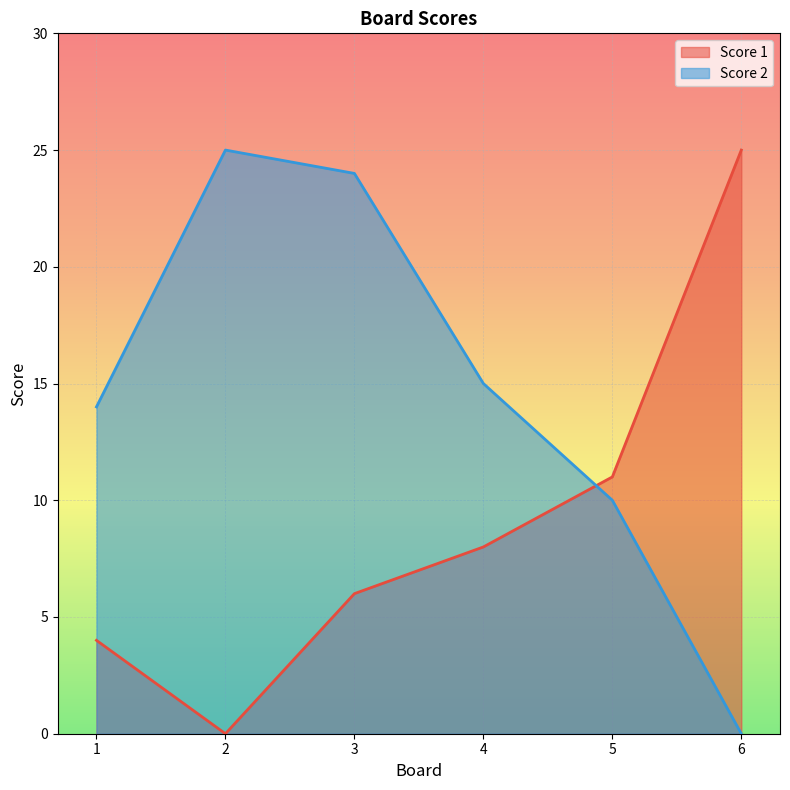

The Score 2 series shows 16 at 3. True or false?

False